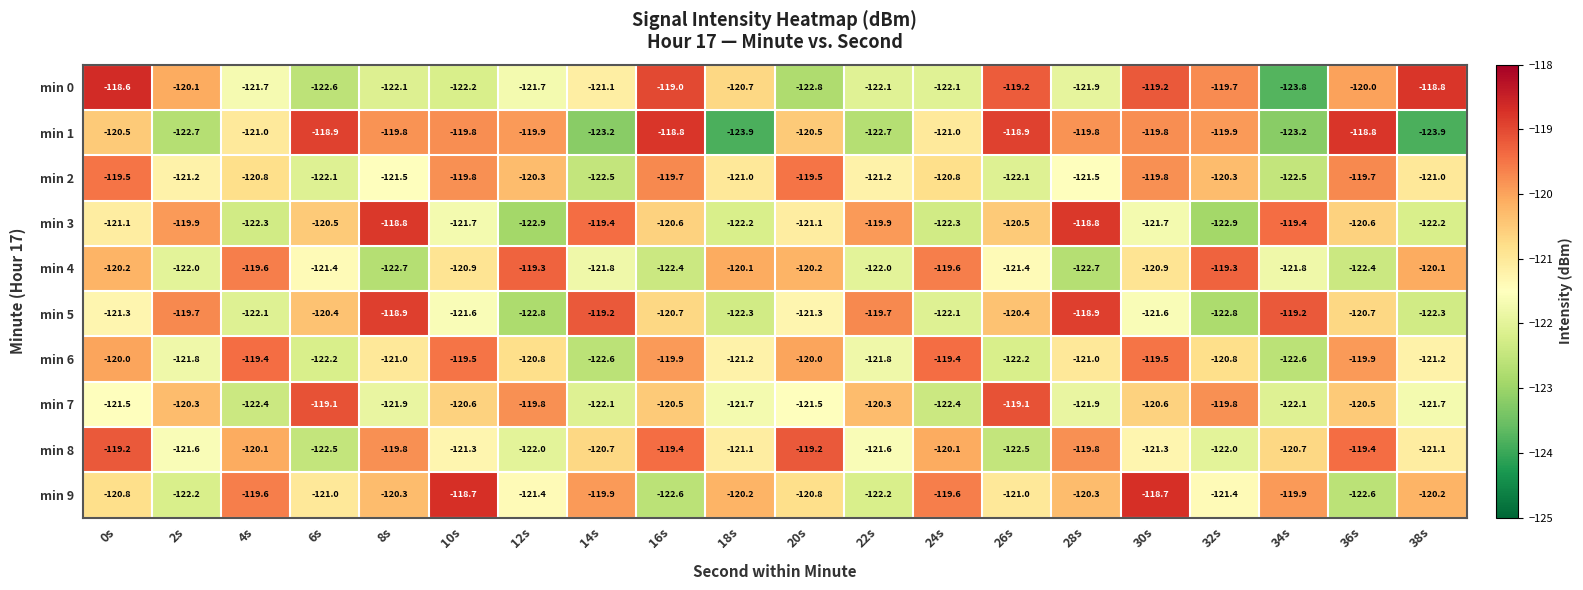

The value of min 8 at 2s is -121.6. True or false?

True